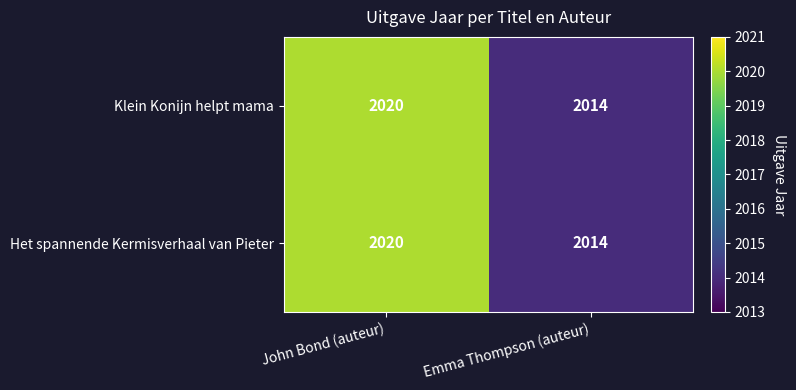

Is the value of Het spannende Kermisverhaal van Pieter at Emma Thompson (auteur) greater than the value of Klein Konijn helpt mama at John Bond (auteur)?

No